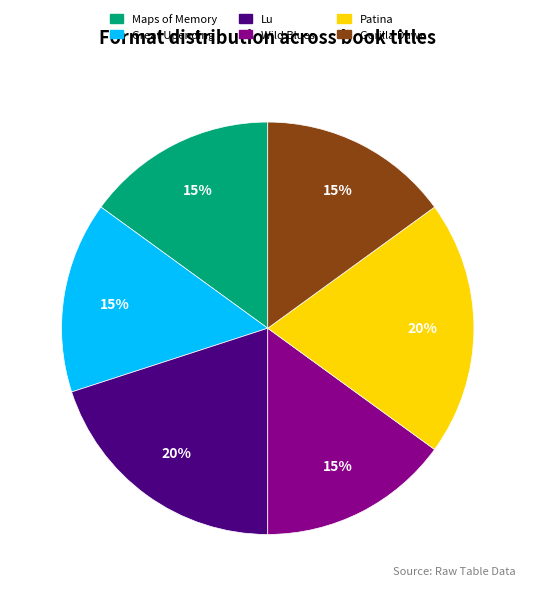

Count the number of slices in the pie.

6